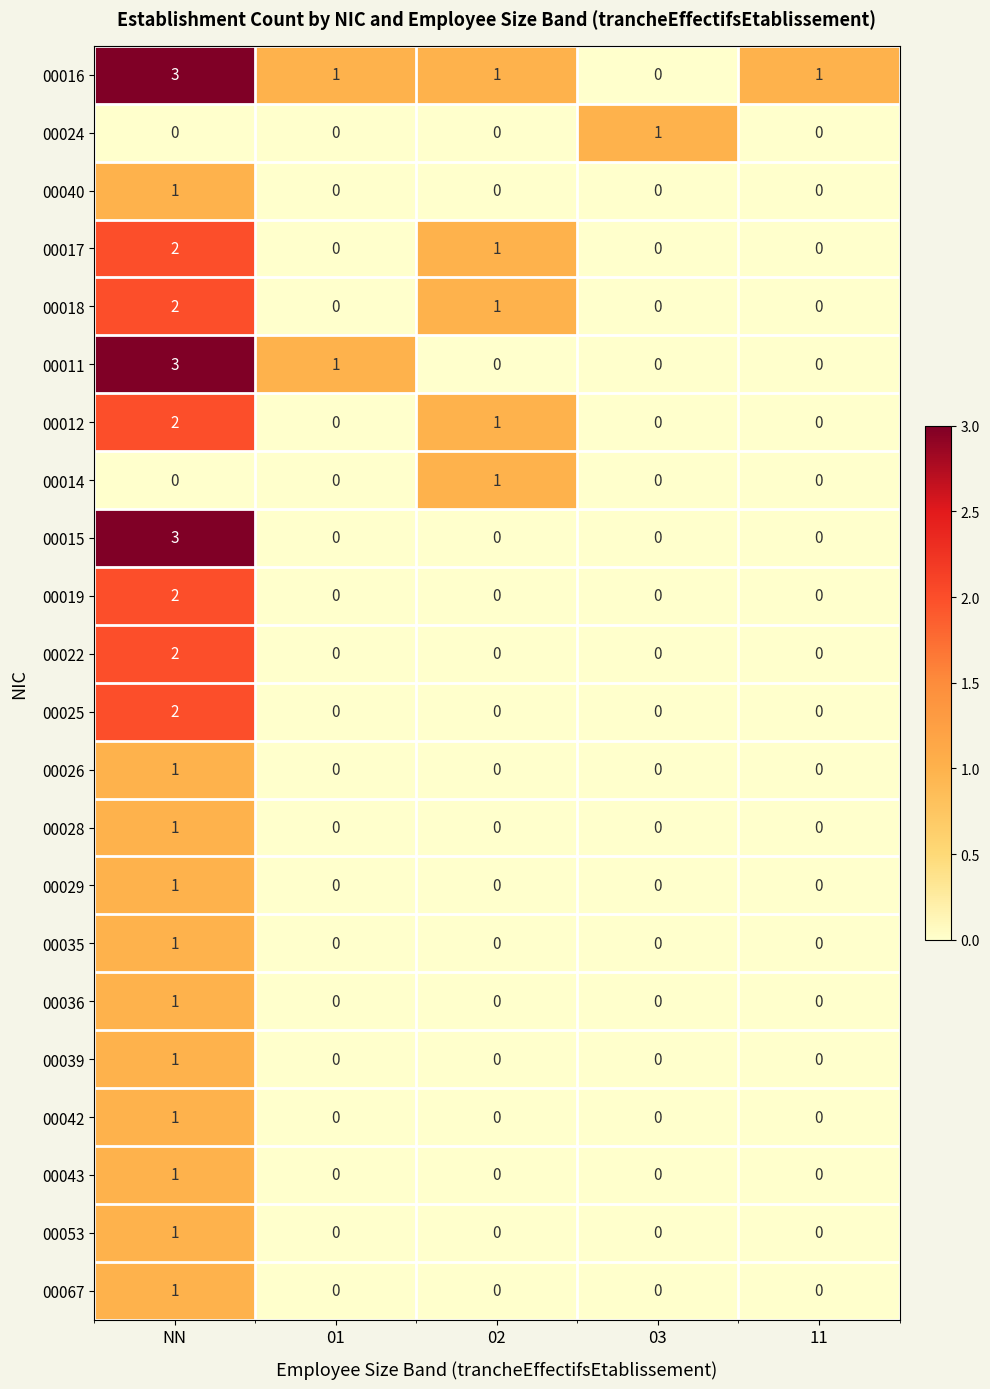

The 00025 series shows 2 at NN. True or false?

True